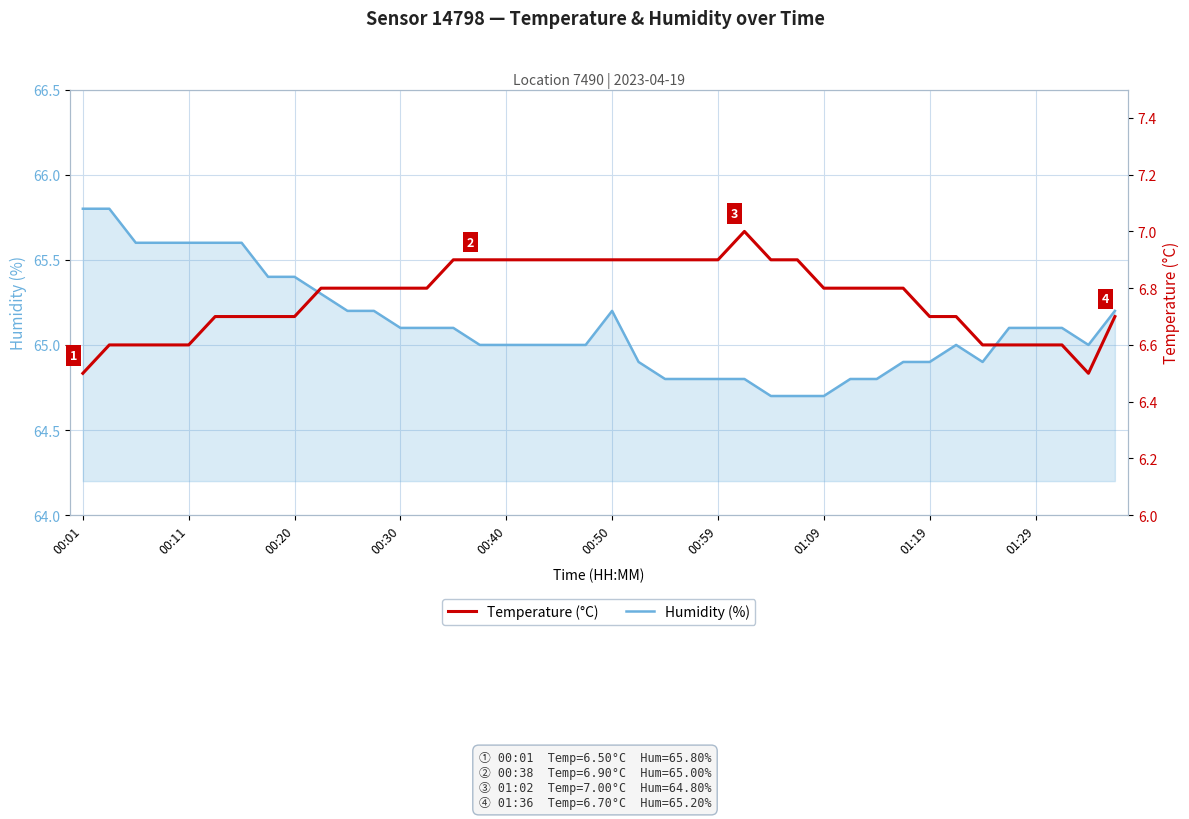

Reading left to right, extract all data points from this chart.

Humidity (%): 65.8	65.8	65.6	65.6	65.6	65.6	65.6	65.4	65.4	65.3	65.2	65.2	65.1	65.1	65.1	65.0	65.0	65.0	65.0	65.0	65.2	64.9	64.8	64.8	64.8	64.8	64.7	64.7	64.7	64.8	64.8	64.9	64.9	65.0	64.9	65.1	65.1	65.1	65.0	65.2
Temperature (°C): 6.5	6.6	6.6	6.6	6.6	6.7	6.7	6.7	6.7	6.8	6.8	6.8	6.8	6.8	6.9	6.9	6.9	6.9	6.9	6.9	6.9	6.9	6.9	6.9	6.9	7.0	6.9	6.9	6.8	6.8	6.8	6.8	6.7	6.7	6.6	6.6	6.6	6.6	6.5	6.7